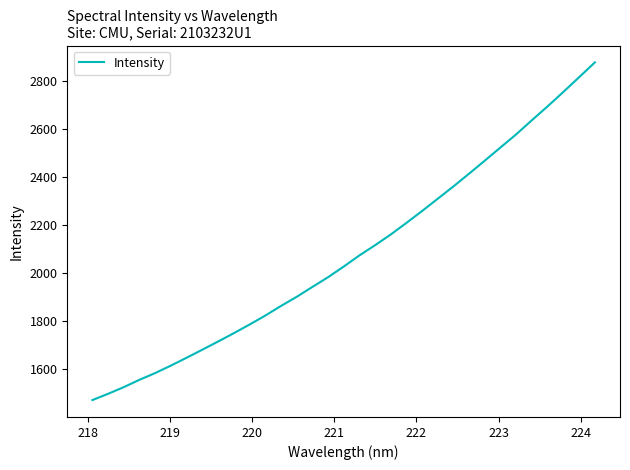

What is the maximum value shown in the chart?

2876.7